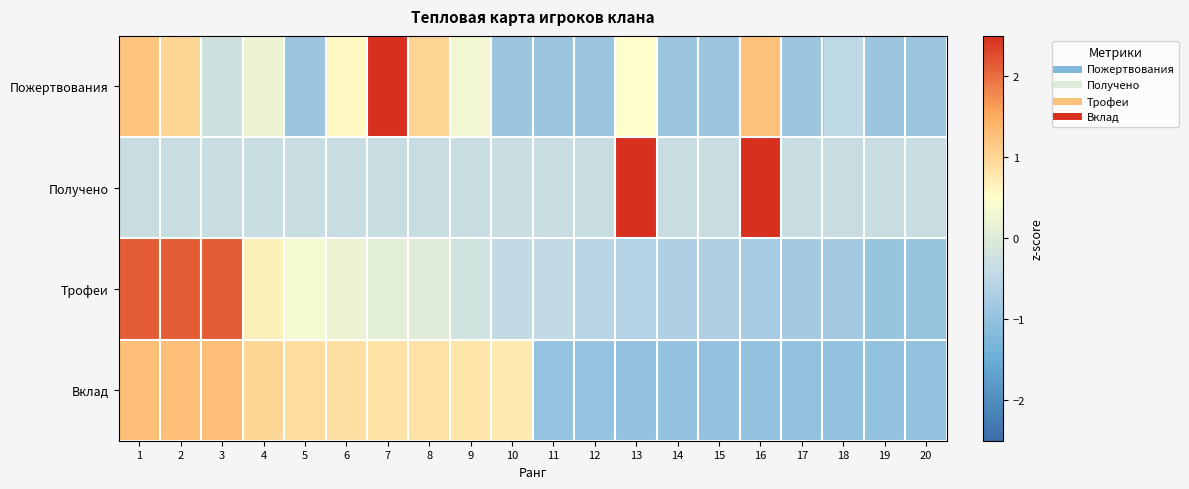

List the series in order of their peak value, lowest first.

Вклад, Трофеи, Пожертвования, Получено